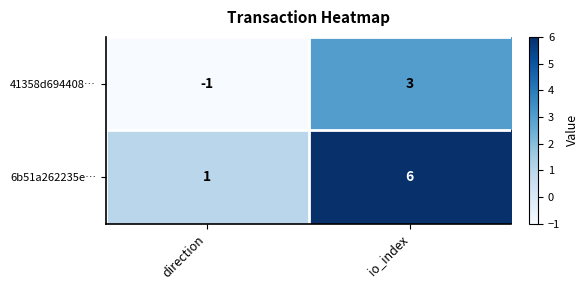

What is the difference between the maximum and minimum values in the 41358d694408… series?

4